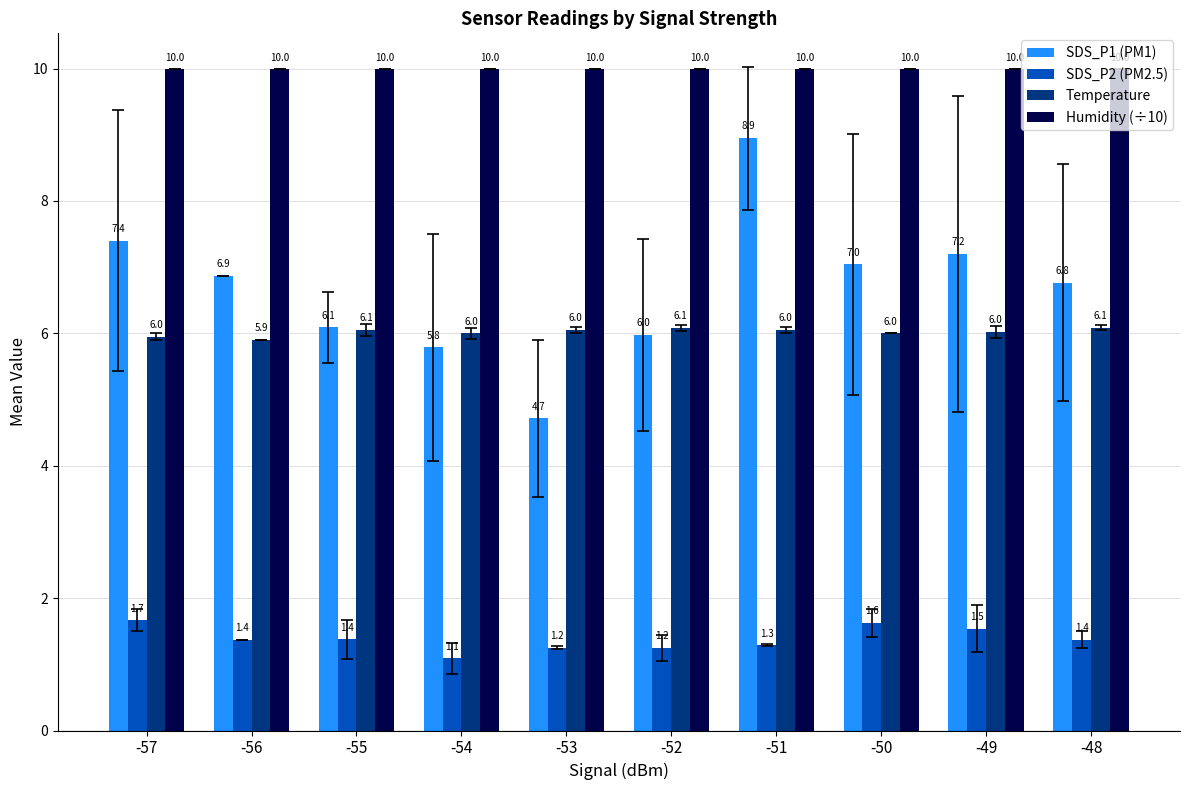

Which series has the largest range (max minus min)?

SDS_P1 (PM1)